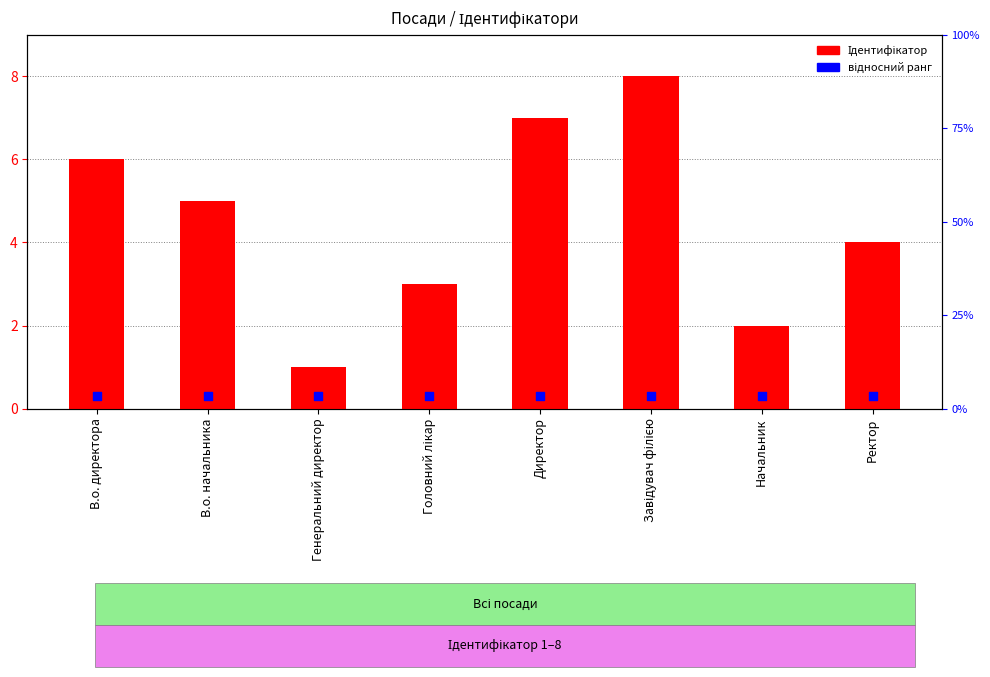

At how many categories does at least one series exceed 1?

7